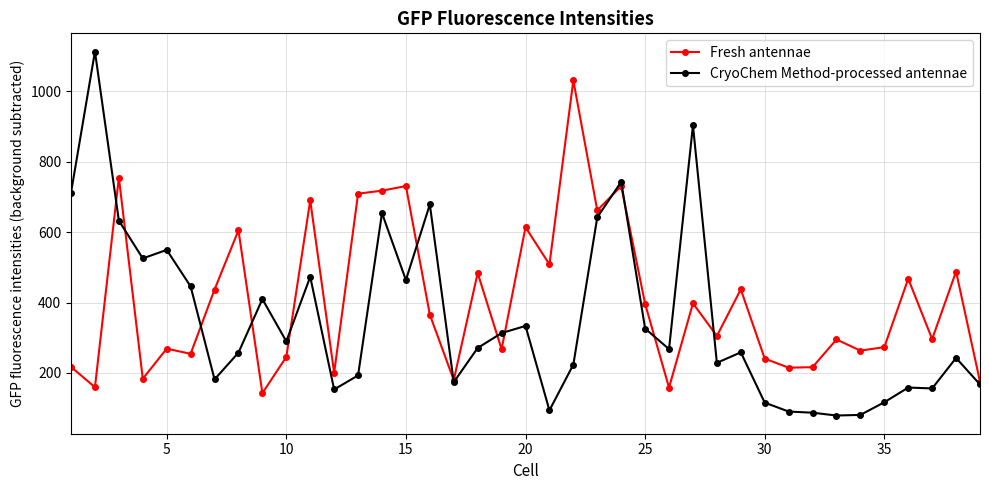

Rank the series by their maximum value, from highest to lowest.

CryoChem Method-processed antennae, Fresh antennae